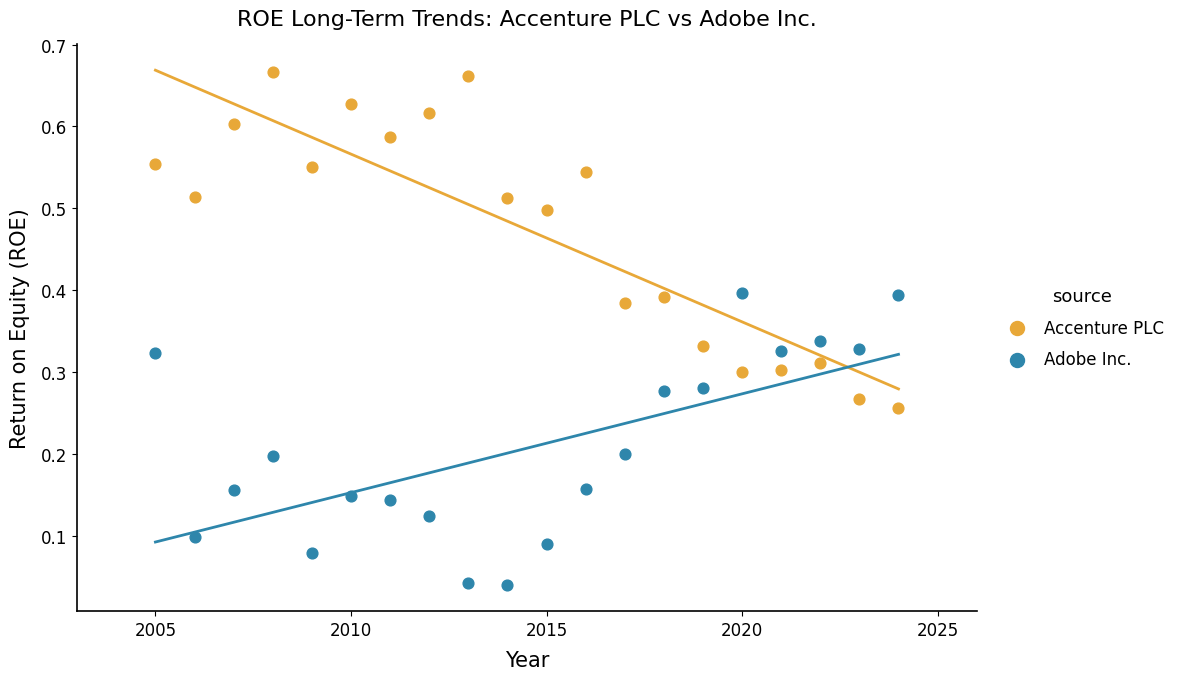

Which series reaches the maximum Y coordinate?

Accenture PLC